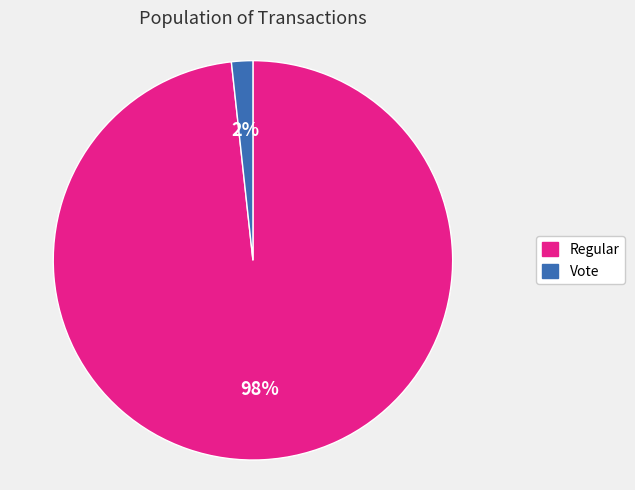

Is it true that Vote is 2% of the pie?

True